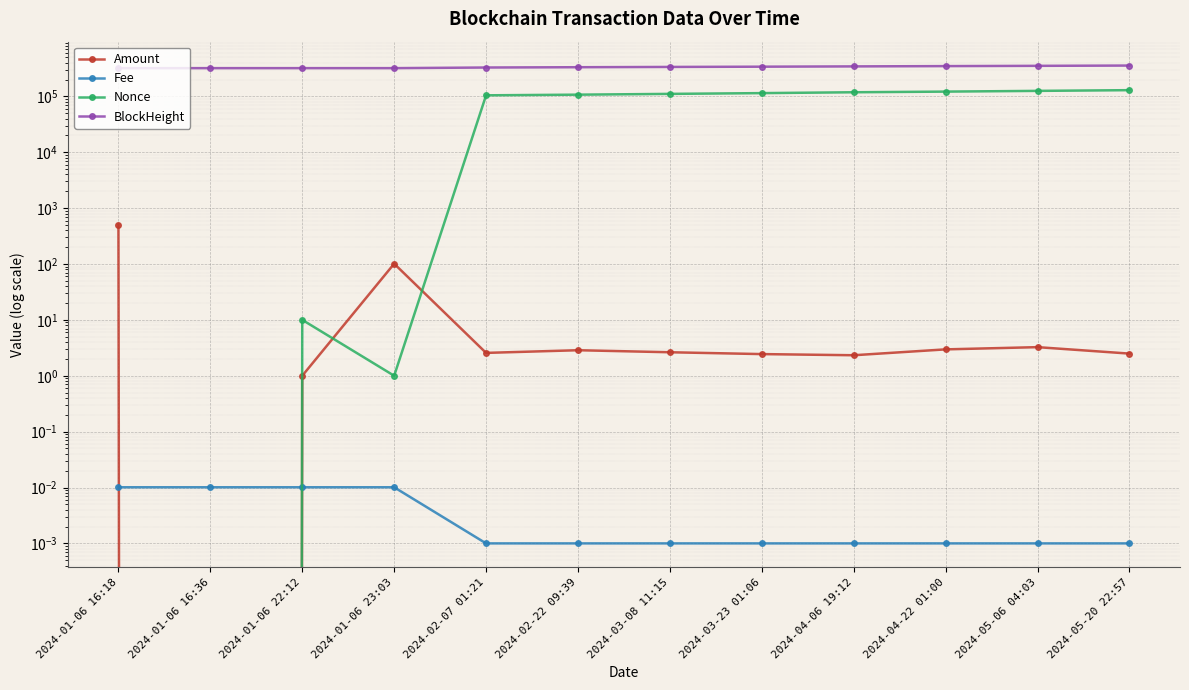

What position from the right is 2024-03-08 11:15?

6